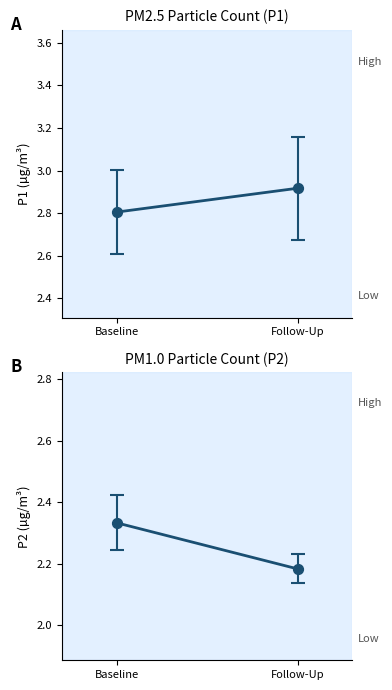

Between Follow-Up and Baseline, which is larger?

Baseline